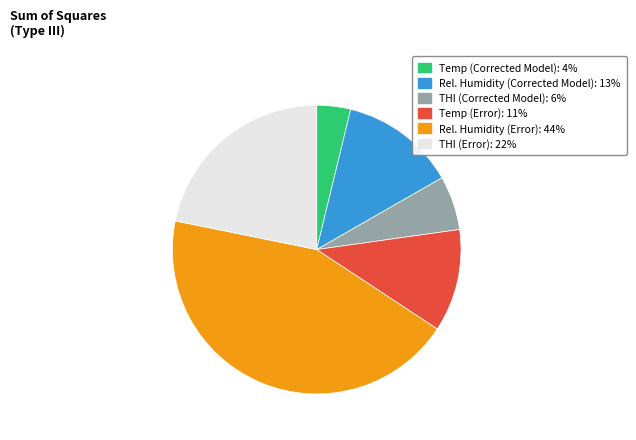

Does any single category account for the majority?

No